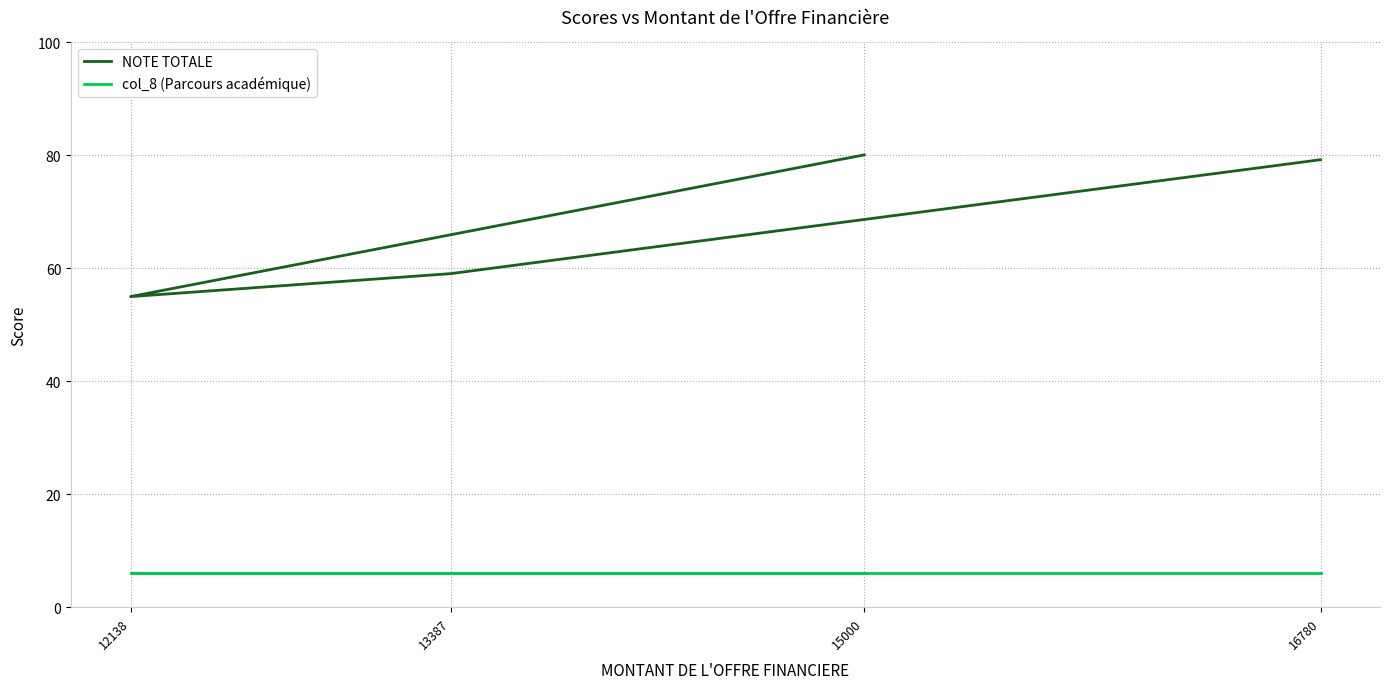

Is this an area chart (filled region under the line)?

No